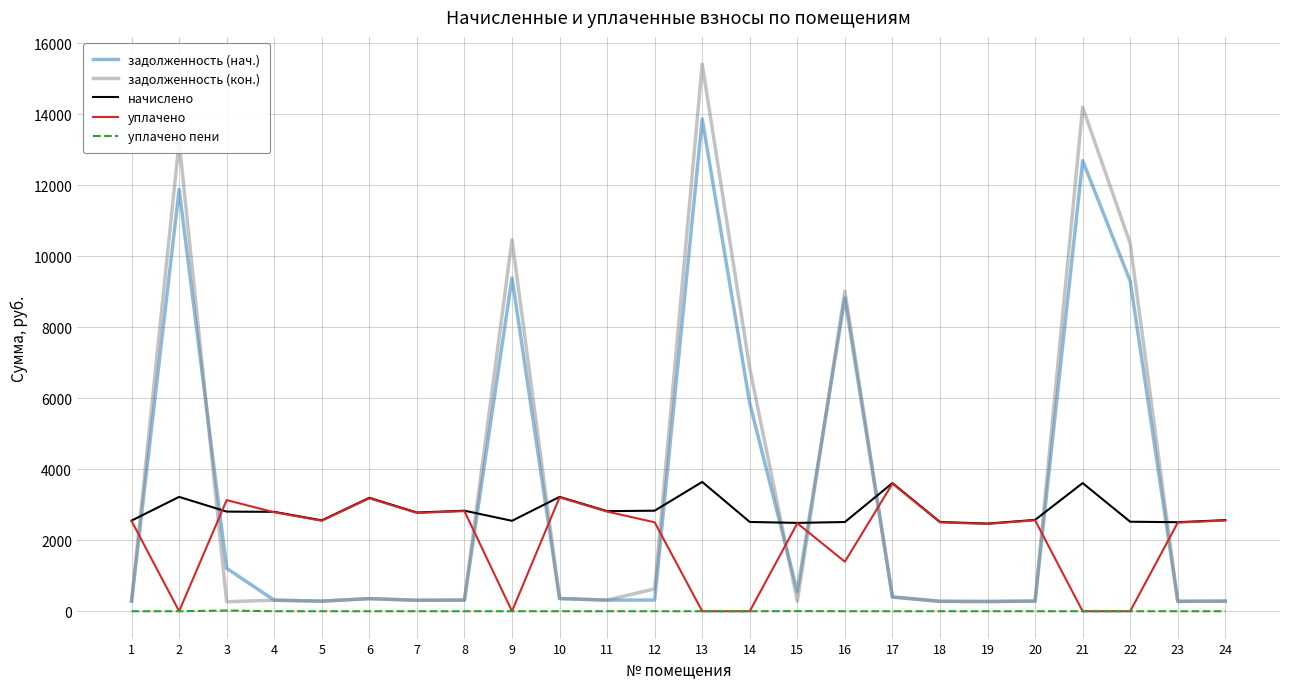

Between 1 and 22, which series saw the biggest shift?

задолженность (кон.)